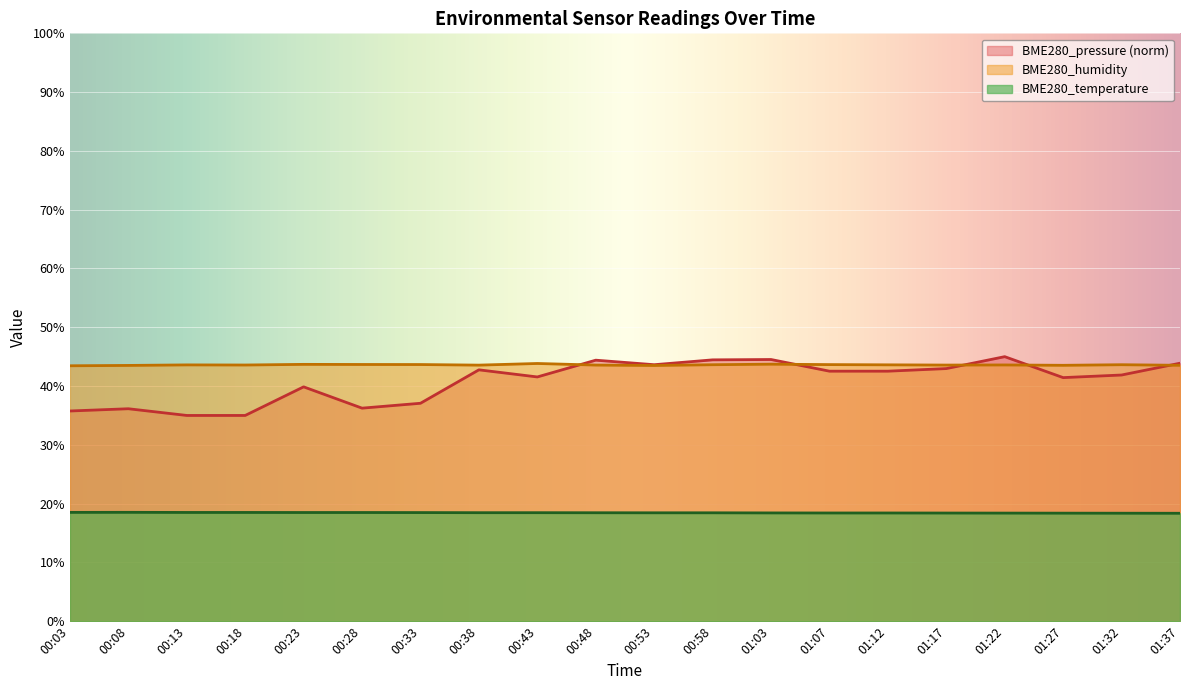

What is the sum of the BME280_humidity values at 01:22 and 00:43?

87.4